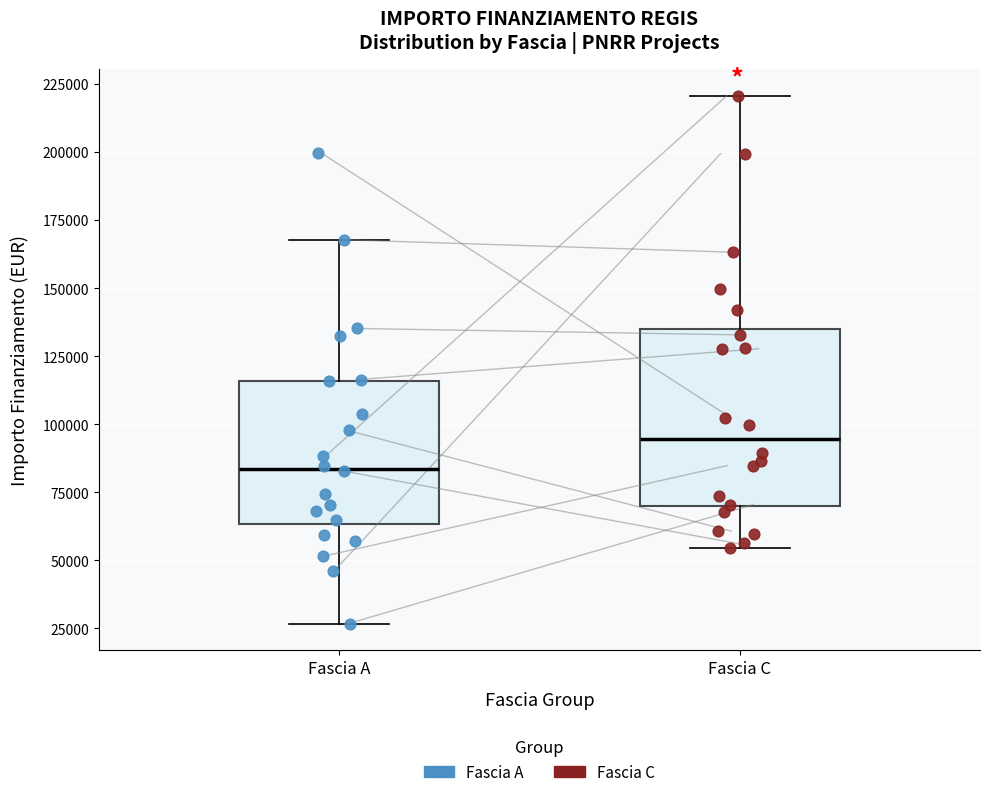

Which box has the highest median line?

Fascia C